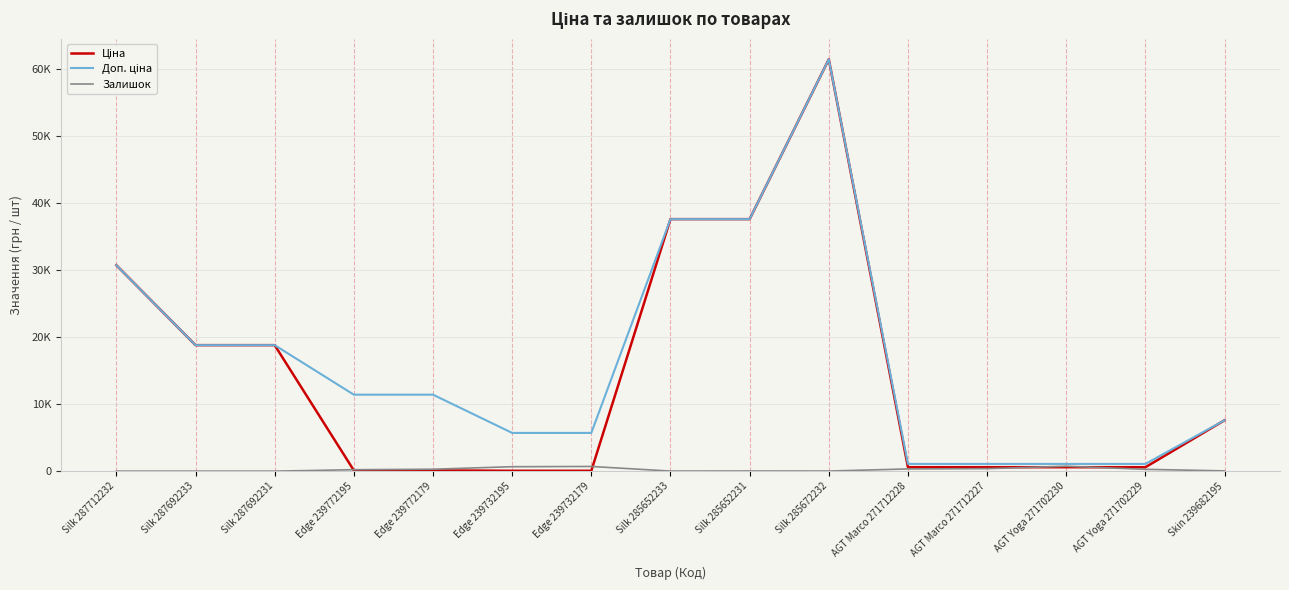

Is this an area chart (filled region under the line)?

No